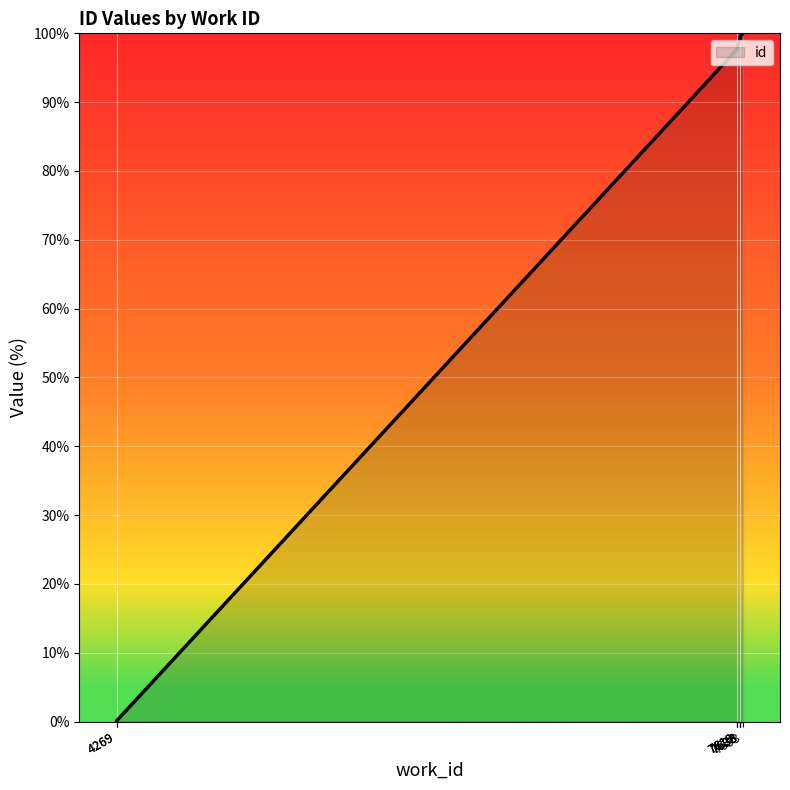

What is the ratio of the value at 7636 to the value at 7638?

1.0